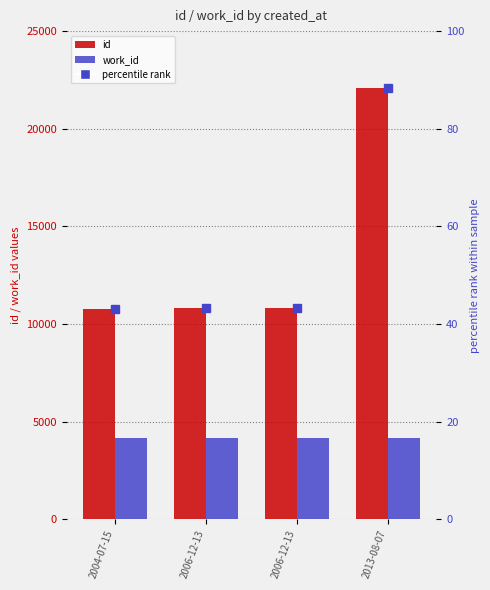

Reading left to right, transcribe all the data shown in this chart.

id: 10748	10836	10837	22101
work_id: 4167	4167	4167	4167